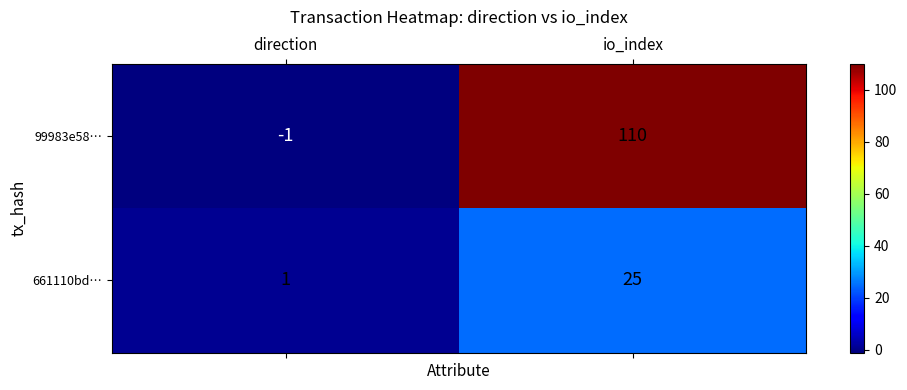

What is the spread (max minus min) of values at io_index?

85